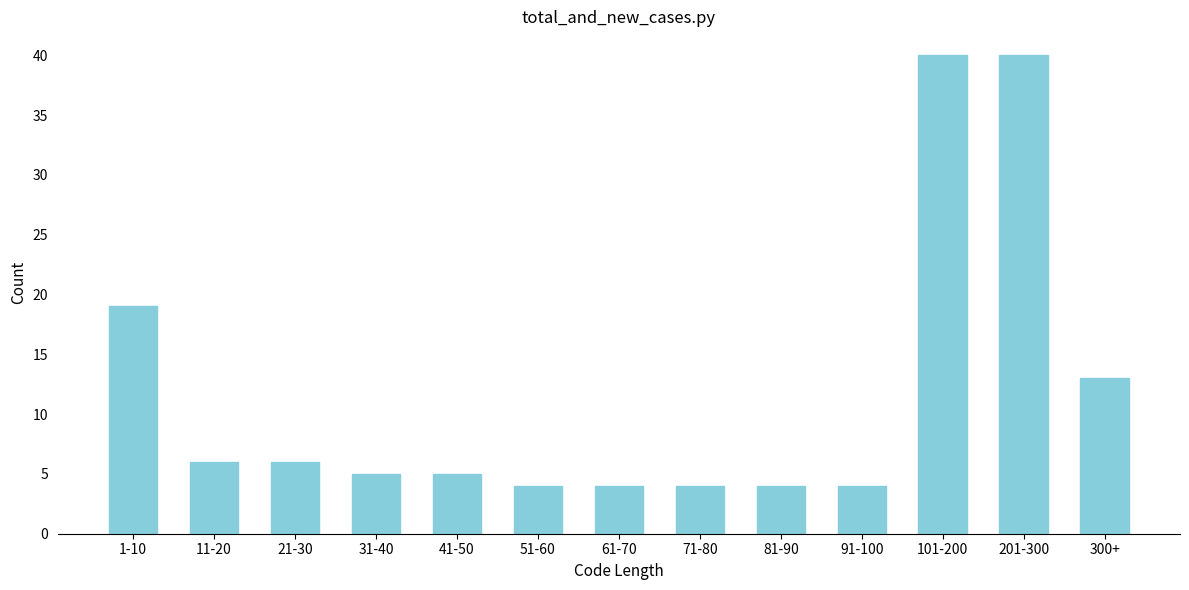

Reading left to right, transcribe all the data shown in this chart.

19	6	6	5	5	4	4	4	4	4	40	40	13